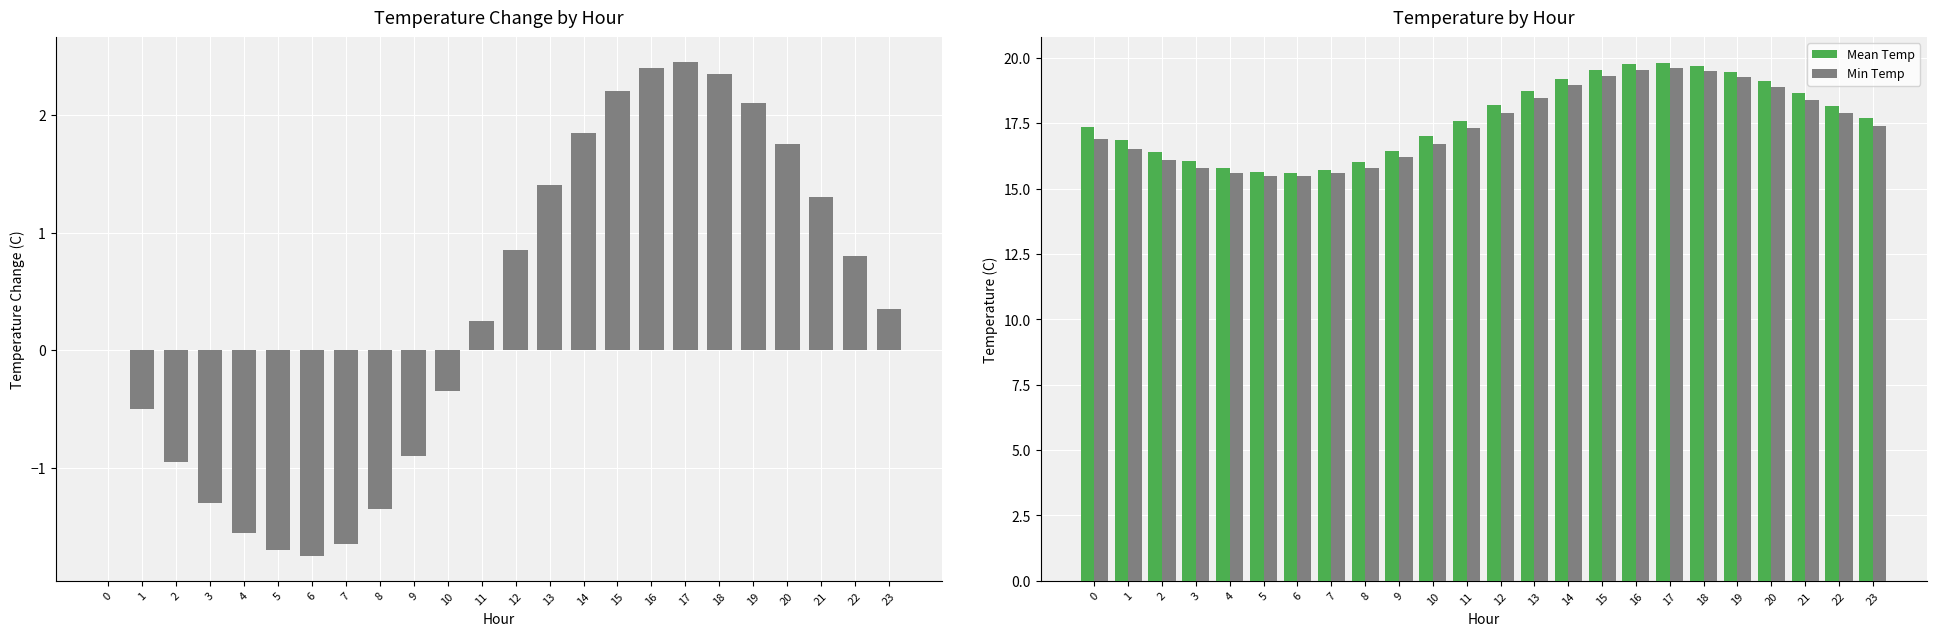

How many values in the Min Temp series exceed 17?

13